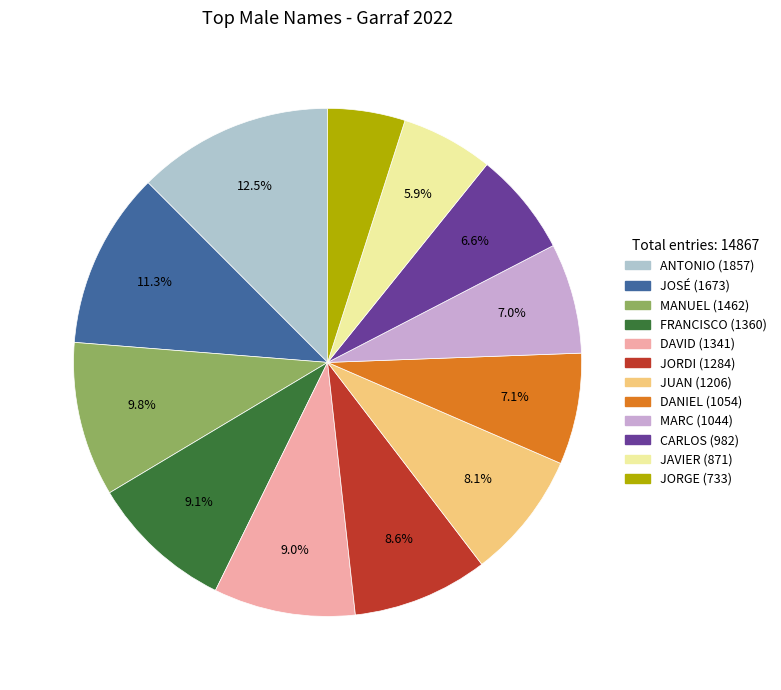

To the nearest percent, what percentage of the pie is JORDI?

9%